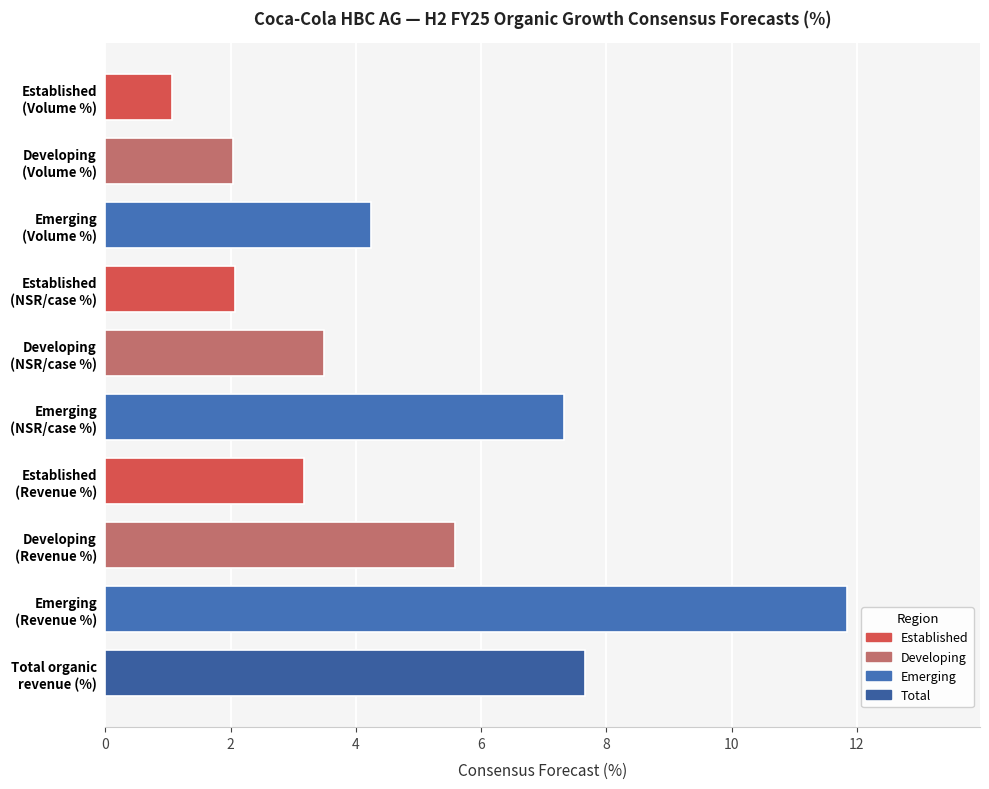

What is the average value?

4.8